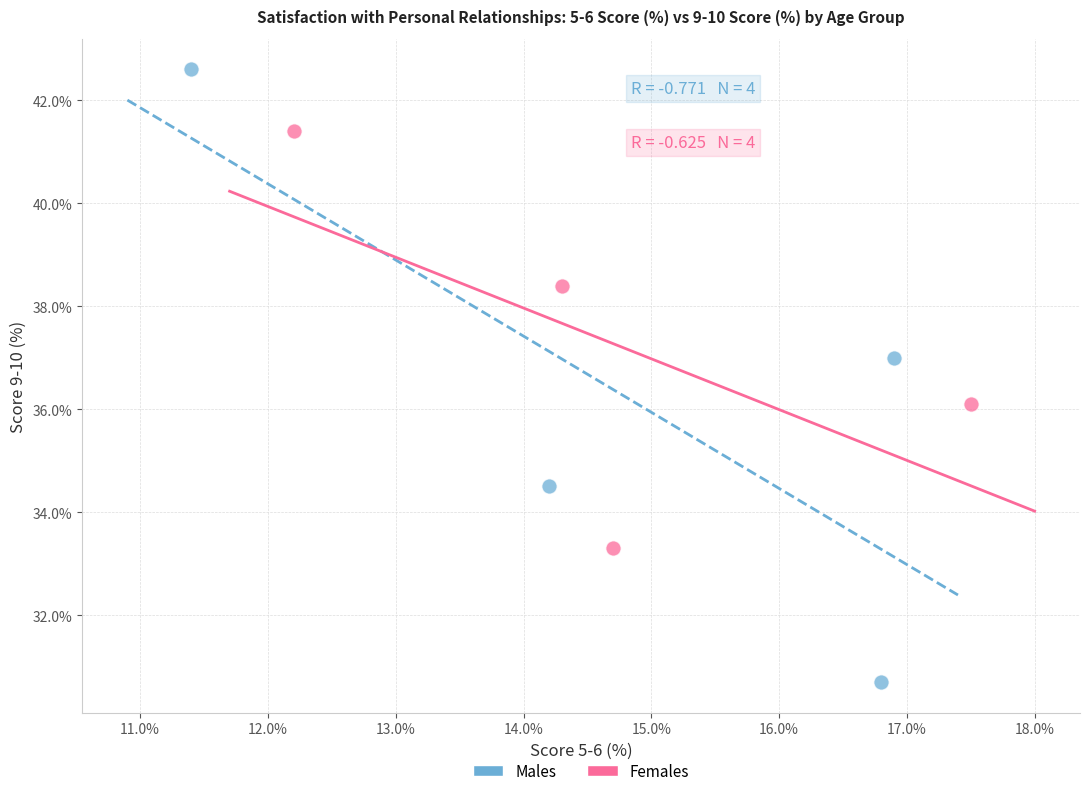

Which series has the widest spread of Y values?

Males